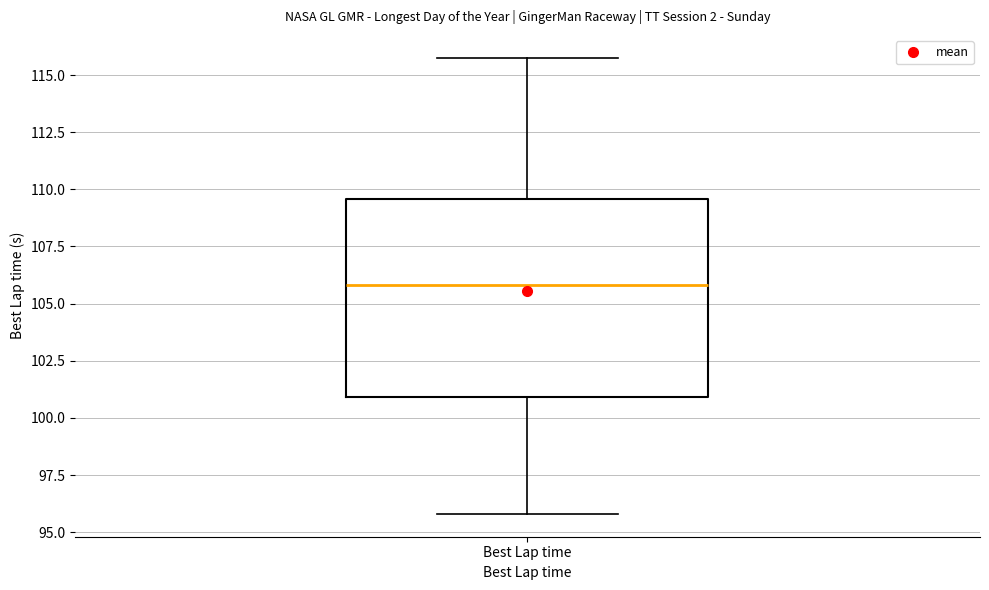

Where does the lower whisker of the box for Best Lap time end on the y-axis? The values are not printed on the chart, so give them approximately, as read against the axis.

96.0